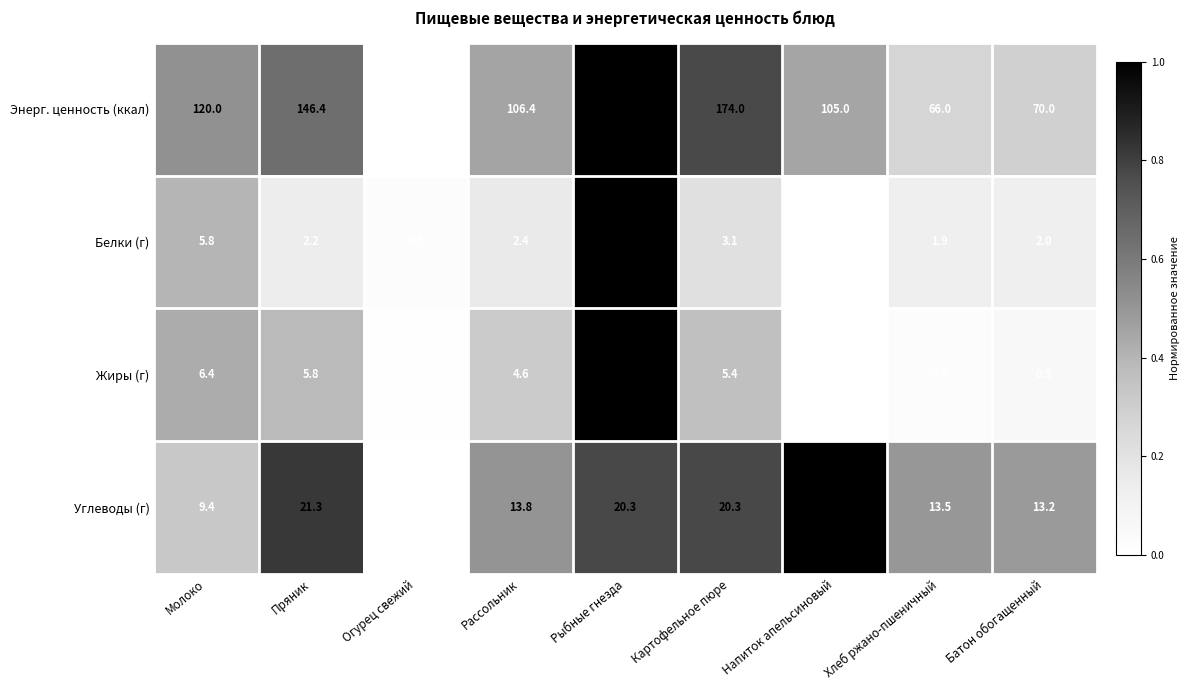

Is it true that Белки (г) equals 1.1 at Картофельное пюре?

False